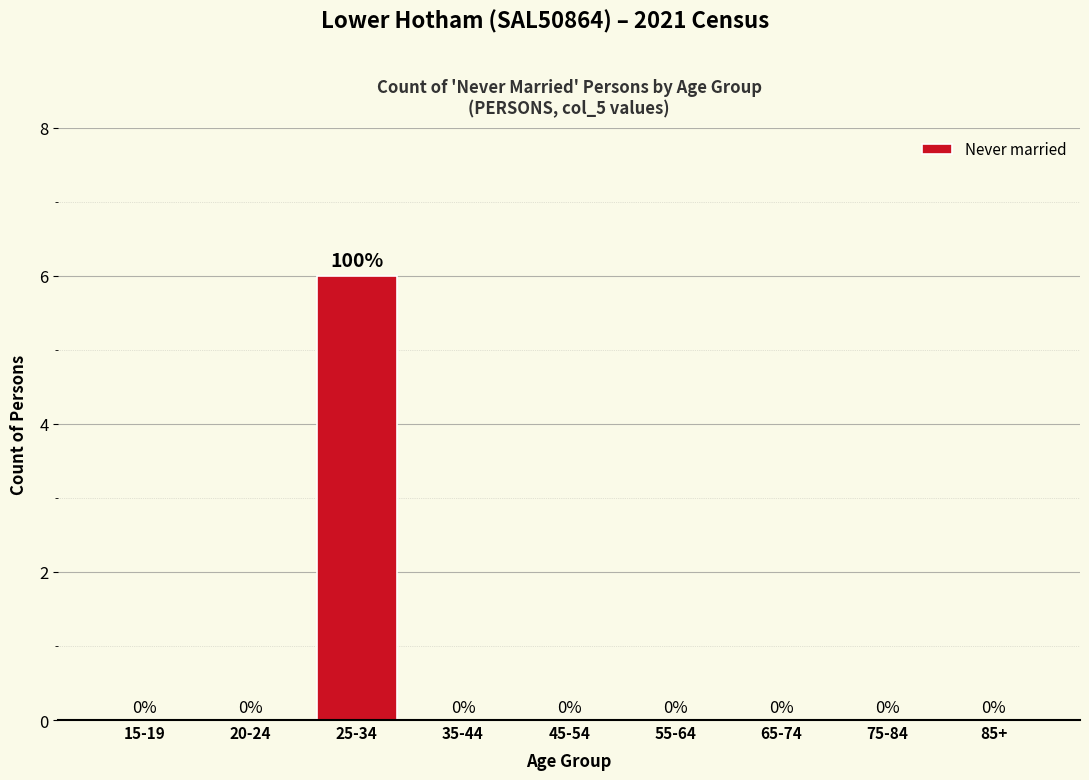

Reading right to left, list all the values displayed in this chart.

85+=0	75-84=0	65-74=0	55-64=0	45-54=0	35-44=0	25-34=6	20-24=0	15-19=0